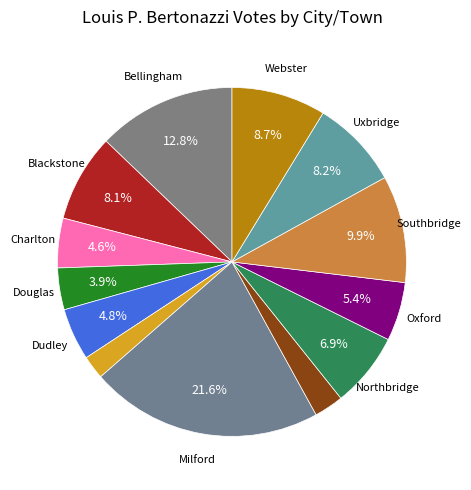

How many slices are in this pie chart?

13